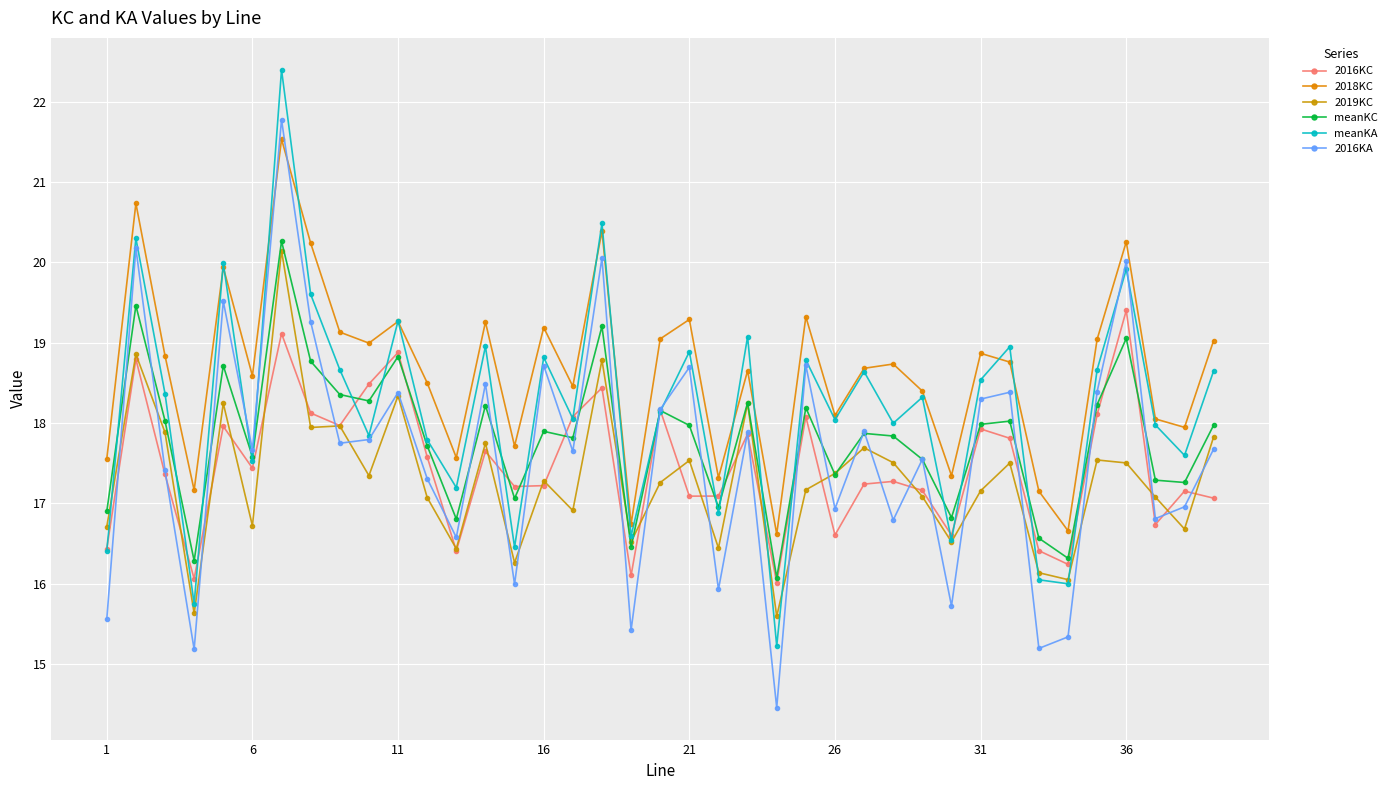

How many data points does each series have?

39